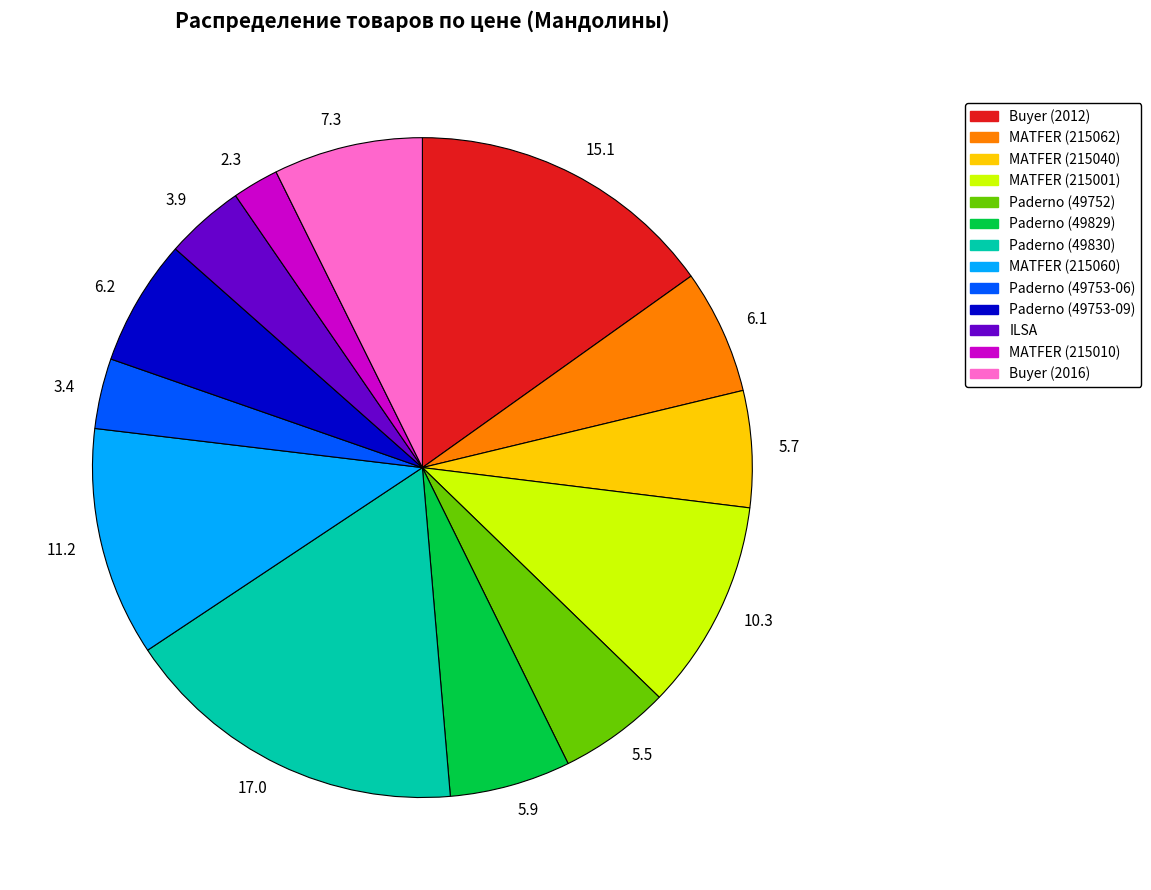

Which category has the biggest portion of the pie?

17.0